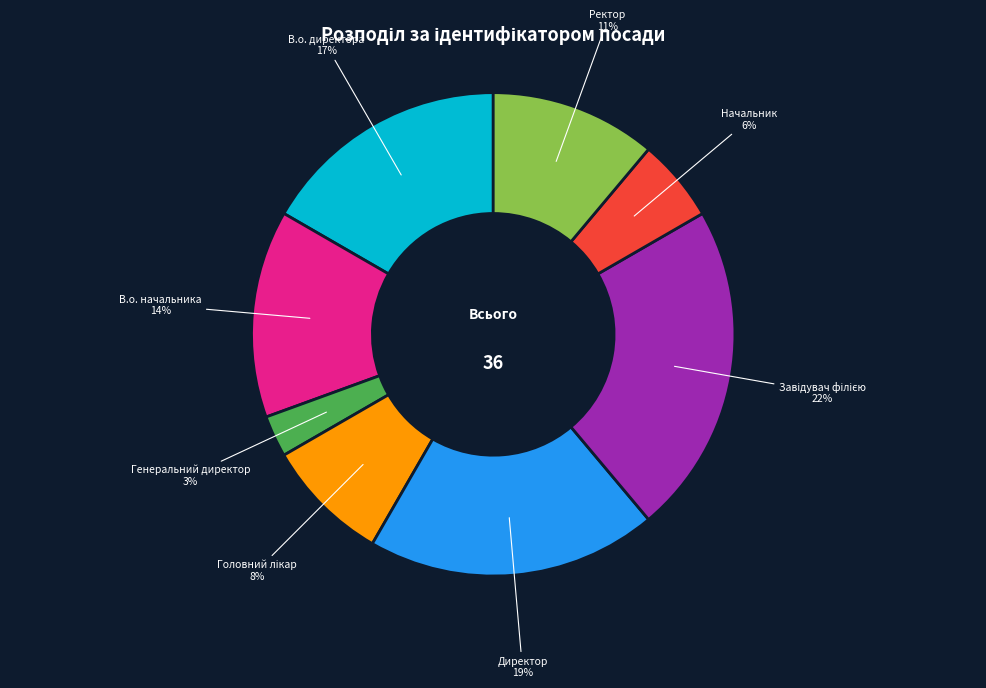

The Начальник slice represents 6% of the pie. True or false?

True